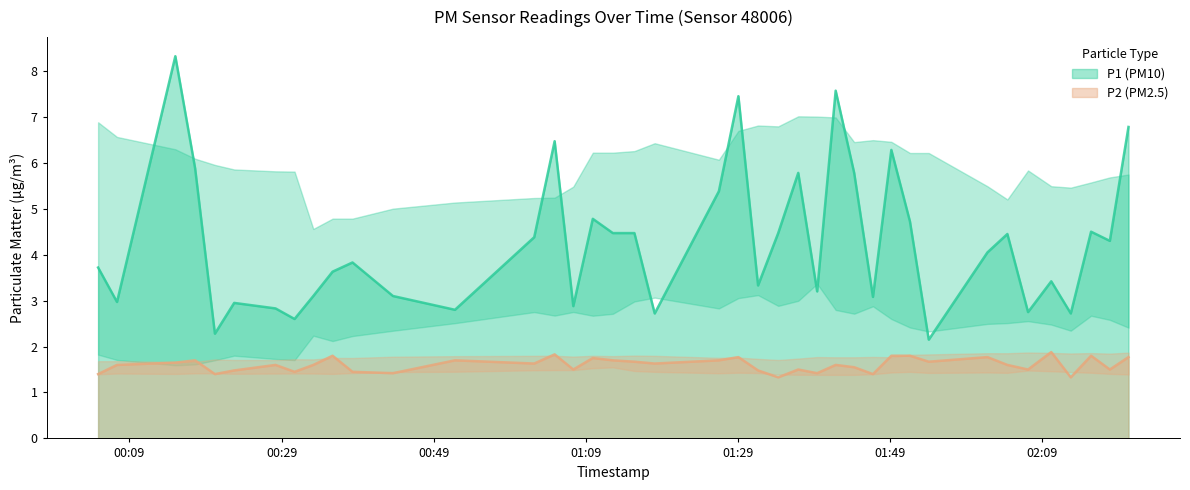

The P1 series shows 6.5 at 2022-09-09T01:04:53. True or false?

True